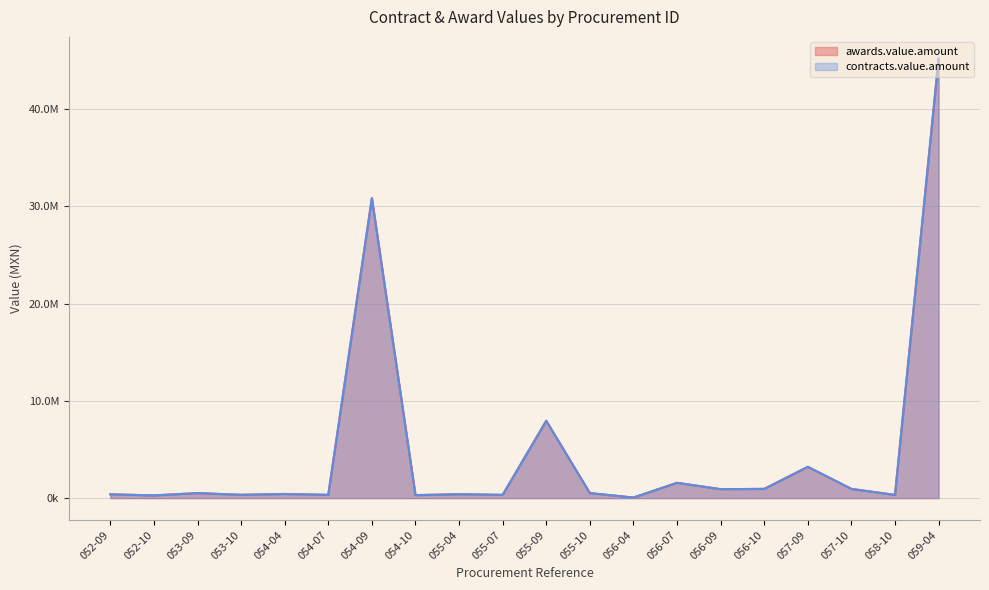

Which category has the highest value in the awards.value.amount series?

059-04